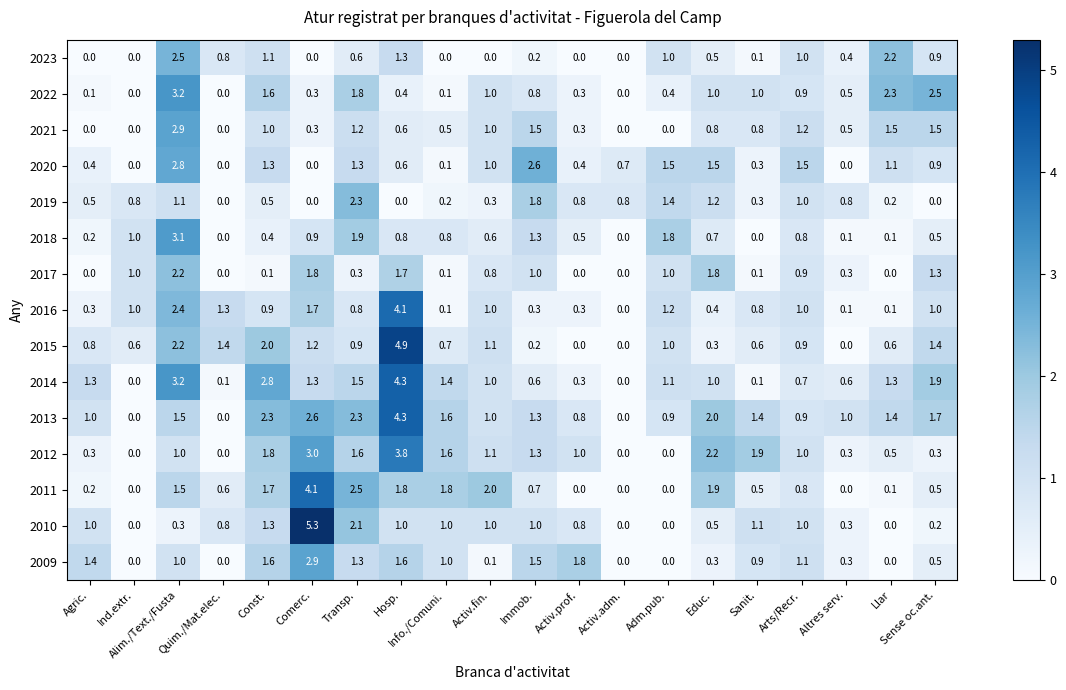

What is the average value of the 2013 series?

1.4